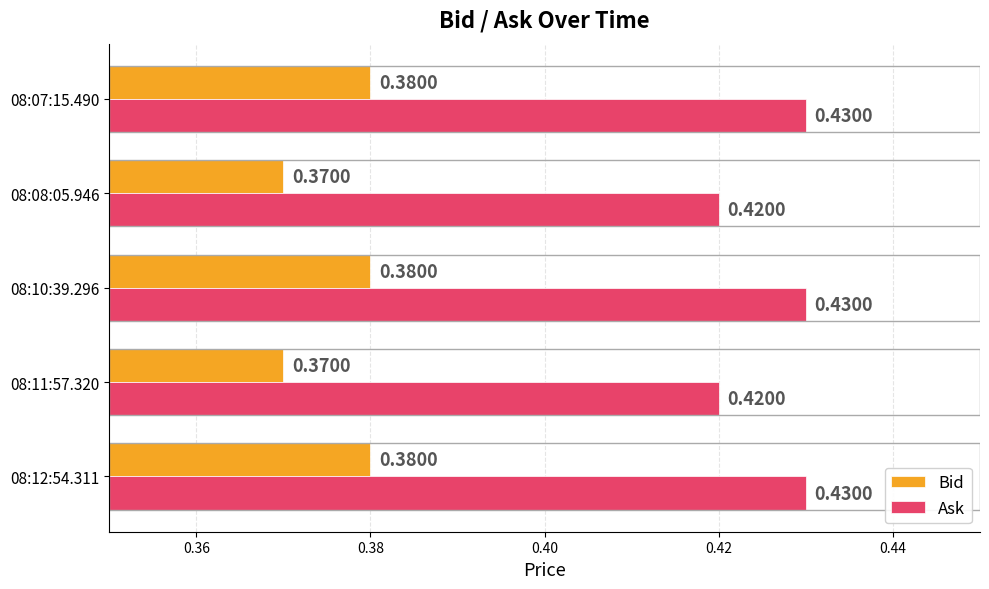

What is the sum of all Bid values?

1.9